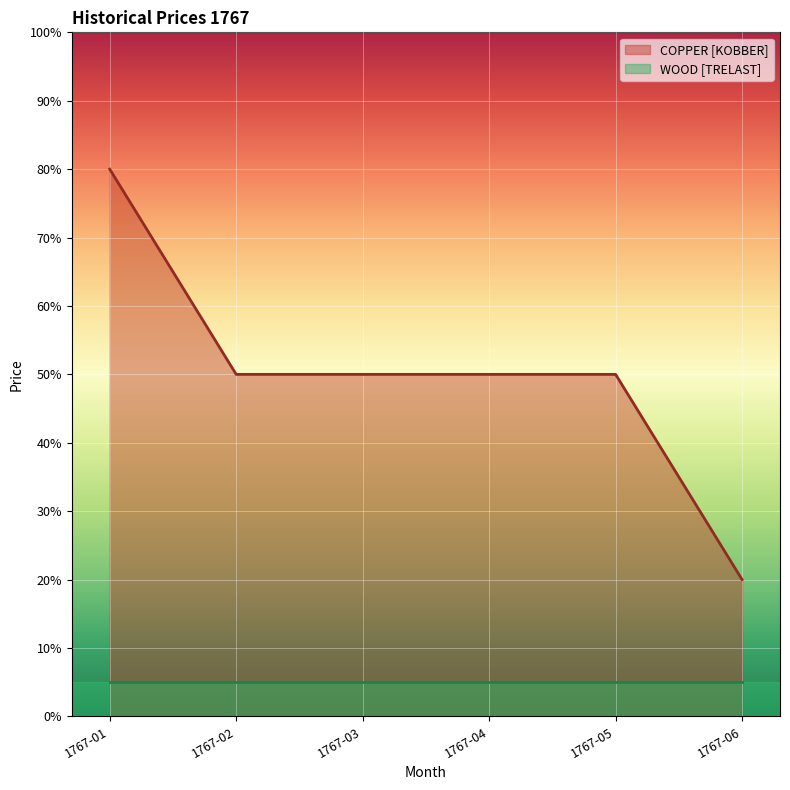

Which category has the highest value across all series?

1767-01